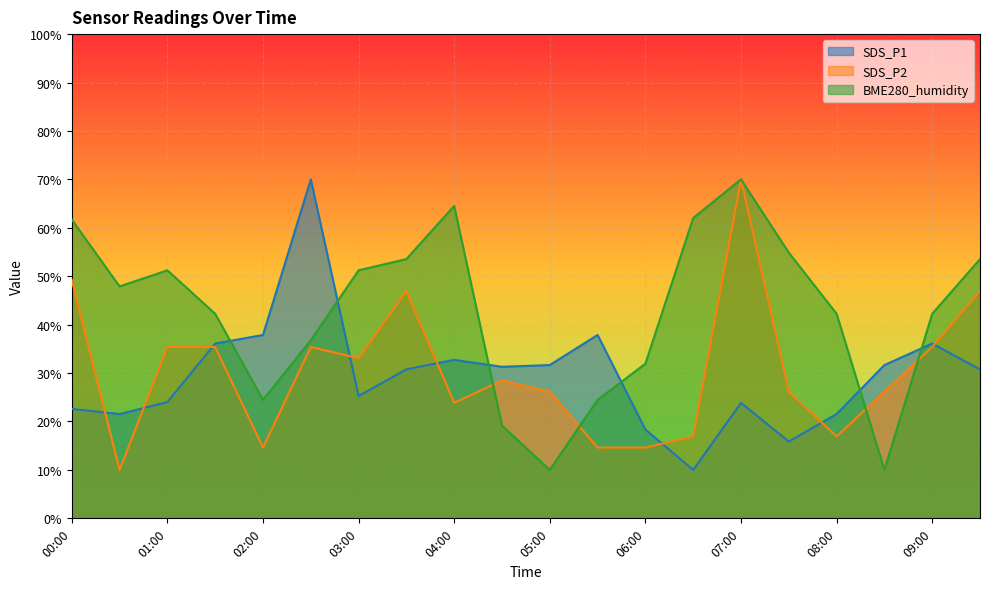

What is the spread (max minus min) of values at 01:00?

27.2